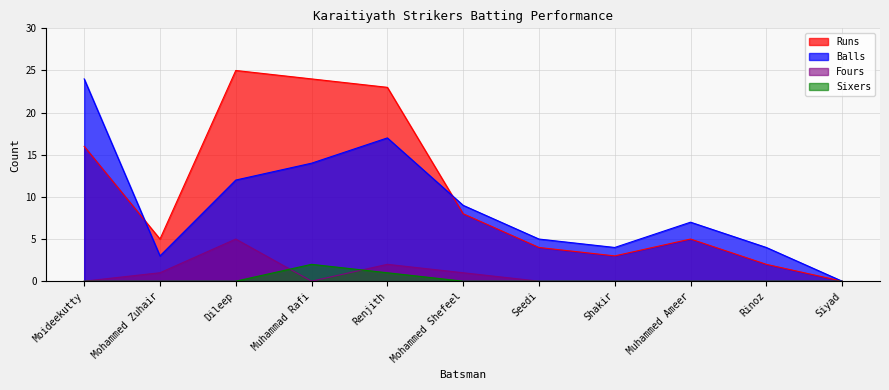

What is the difference between the highest and lowest values at Mohammed Shefeel?

9